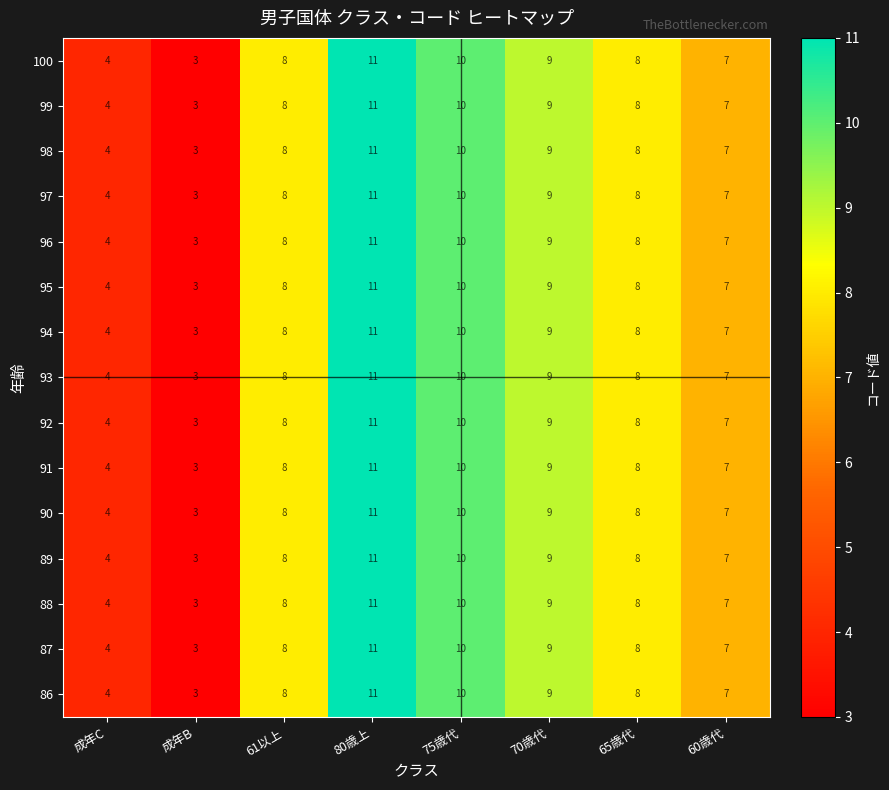

How many values in the 88 series are below 8?

3